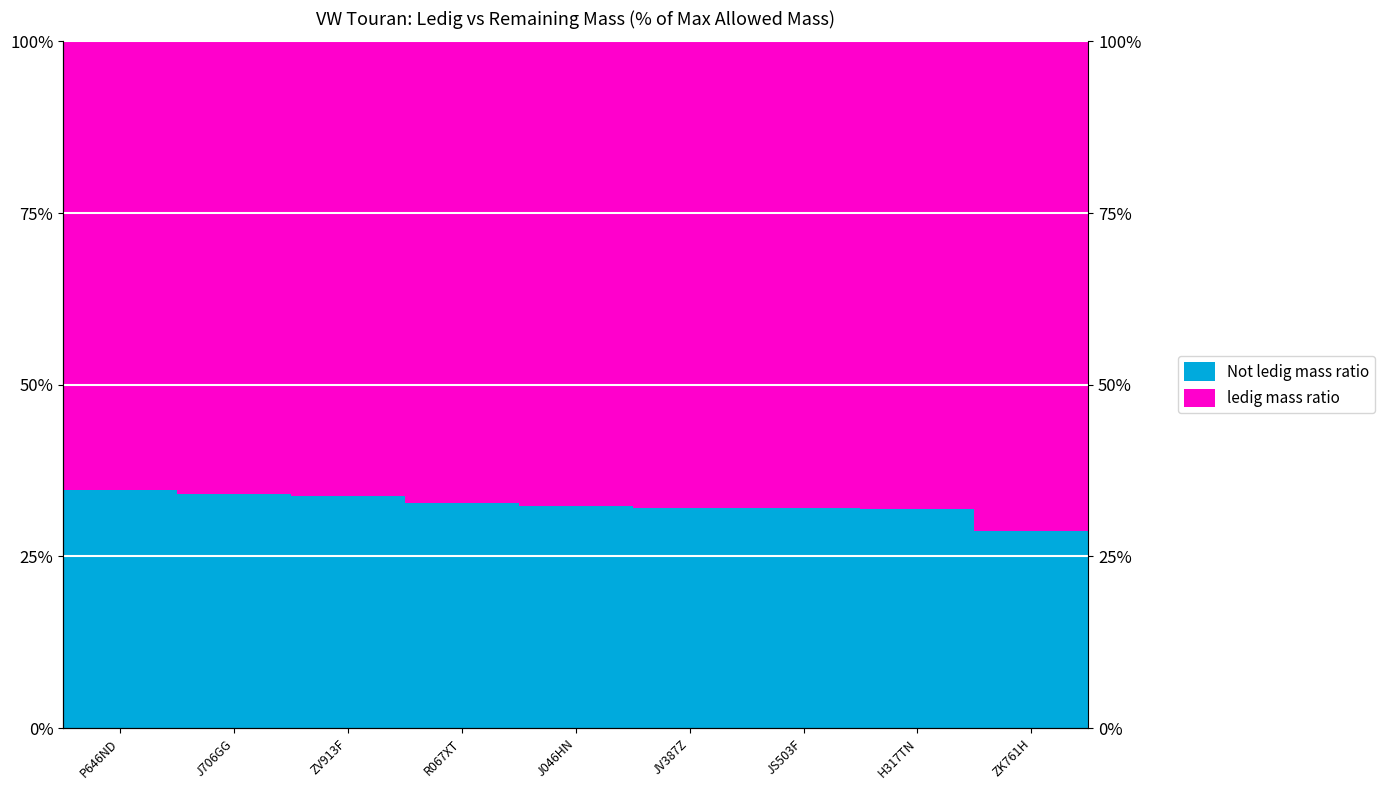

Between ZV913F and R067XT, which series saw the biggest shift?

Not ledig mass ratio